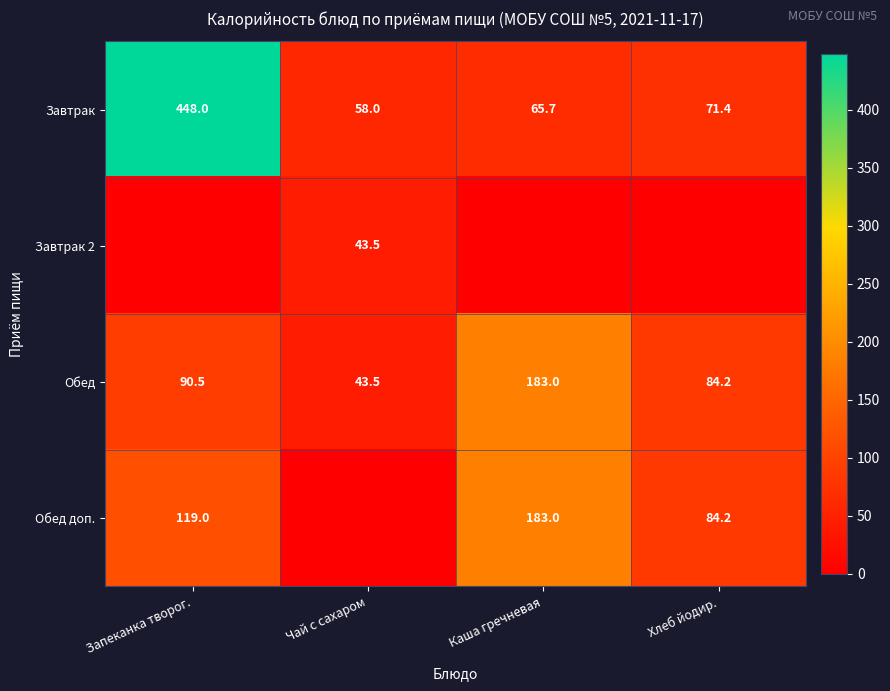

How many series are shown in this chart?

4